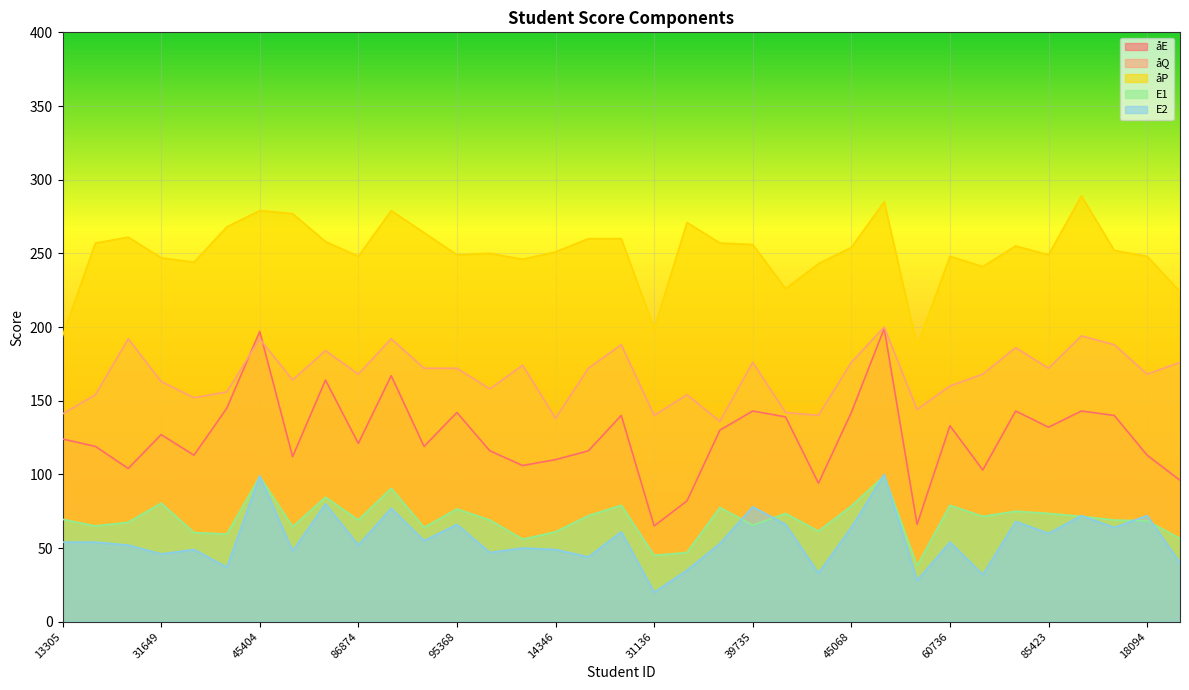

At 41457, list the series in order from smallest to largest.

E2, E1, åE, åQ, åP